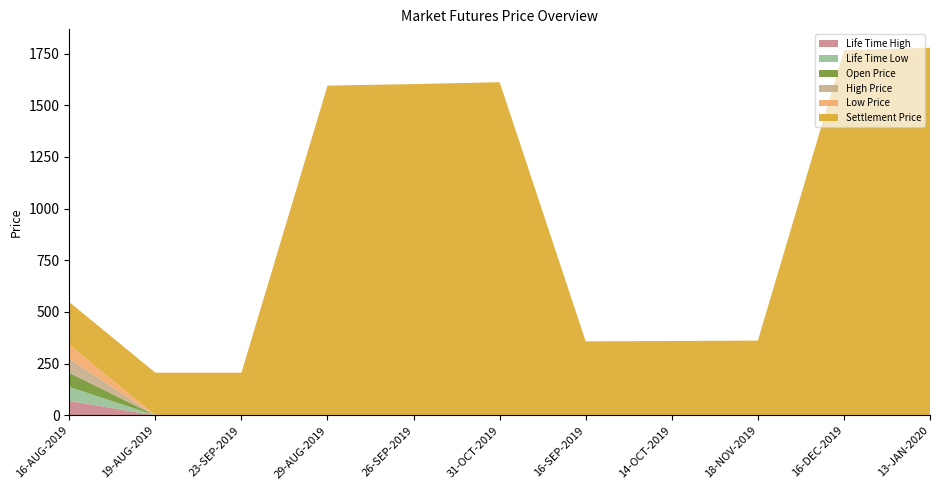

Reading left to right, transcribe all the data shown in this chart.

Life Time High: 16-AUG-2019=70.8	19-AUG-2019=0.0	23-SEP-2019=0.0	29-AUG-2019=0.0	26-SEP-2019=0.0	31-OCT-2019=0.0	16-SEP-2019=0.0	14-OCT-2019=0.0	18-NOV-2019=0.0	16-DEC-2019=0.0	13-JAN-2020=0.0
Life Time Low: 16-AUG-2019=67.0	19-AUG-2019=0.0	23-SEP-2019=0.0	29-AUG-2019=0.0	26-SEP-2019=0.0	31-OCT-2019=0.0	16-SEP-2019=0.0	14-OCT-2019=0.0	18-NOV-2019=0.0	16-DEC-2019=0.0	13-JAN-2020=0.0
Open Price: 16-AUG-2019=68.0	19-AUG-2019=0.0	23-SEP-2019=0.0	29-AUG-2019=0.0	26-SEP-2019=0.0	31-OCT-2019=0.0	16-SEP-2019=0.0	14-OCT-2019=0.0	18-NOV-2019=0.0	16-DEC-2019=0.0	13-JAN-2020=0.0
High Price: 16-AUG-2019=68.0	19-AUG-2019=0.0	23-SEP-2019=0.0	29-AUG-2019=0.0	26-SEP-2019=0.0	31-OCT-2019=0.0	16-SEP-2019=0.0	14-OCT-2019=0.0	18-NOV-2019=0.0	16-DEC-2019=0.0	13-JAN-2020=0.0
Low Price: 16-AUG-2019=67.9	19-AUG-2019=0.0	23-SEP-2019=0.0	29-AUG-2019=0.0	26-SEP-2019=0.0	31-OCT-2019=0.0	16-SEP-2019=0.0	14-OCT-2019=0.0	18-NOV-2019=0.0	16-DEC-2019=0.0	13-JAN-2020=0.0
Settlement Price: 16-AUG-2019=206.4	19-AUG-2019=206.4	23-SEP-2019=206.4	29-AUG-2019=1594.7	26-SEP-2019=1602.0	31-OCT-2019=1611.3	16-SEP-2019=358.1	14-OCT-2019=359.7	18-NOV-2019=361.8	16-DEC-2019=1765.0	13-JAN-2020=1778.0